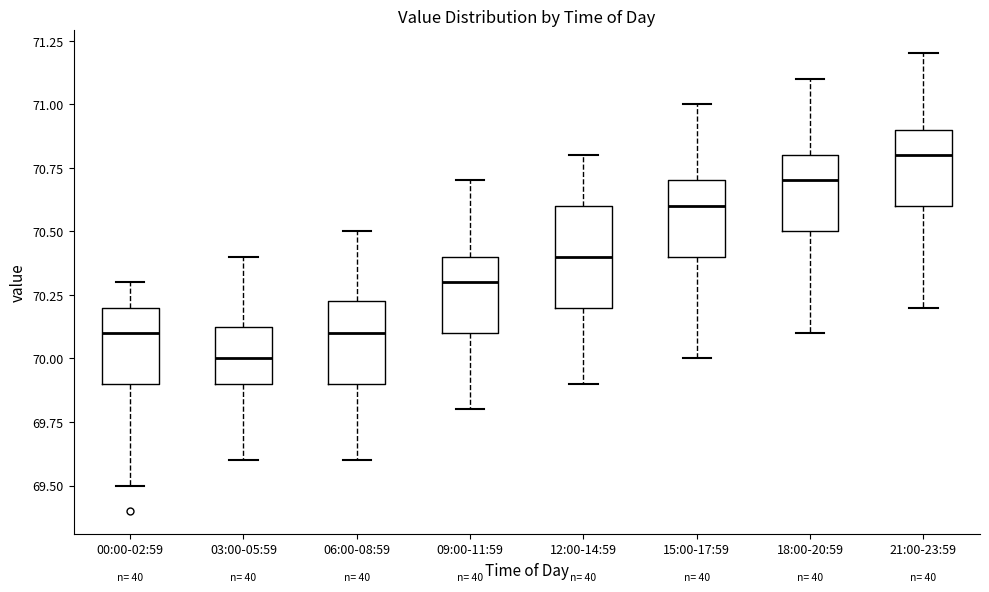

Where is the upper edge of the box for 09:00-11:59 on the y-axis? The values are not printed on the chart, so give them approximately, as read against the axis.

70.40